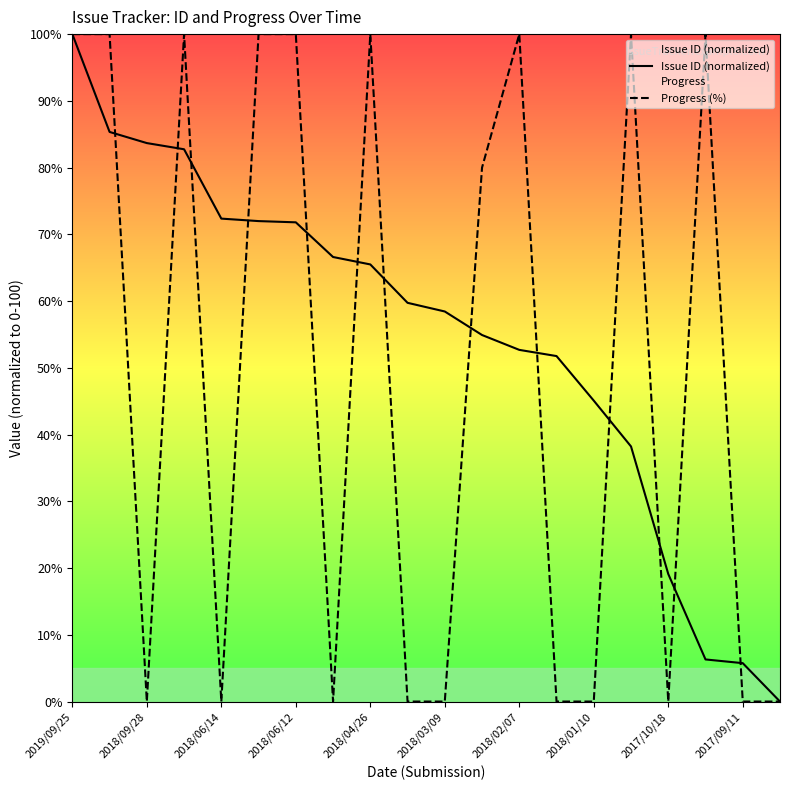

The value of Issue ID (normalized) at 2018/03/09 is 58.4. True or false?

True